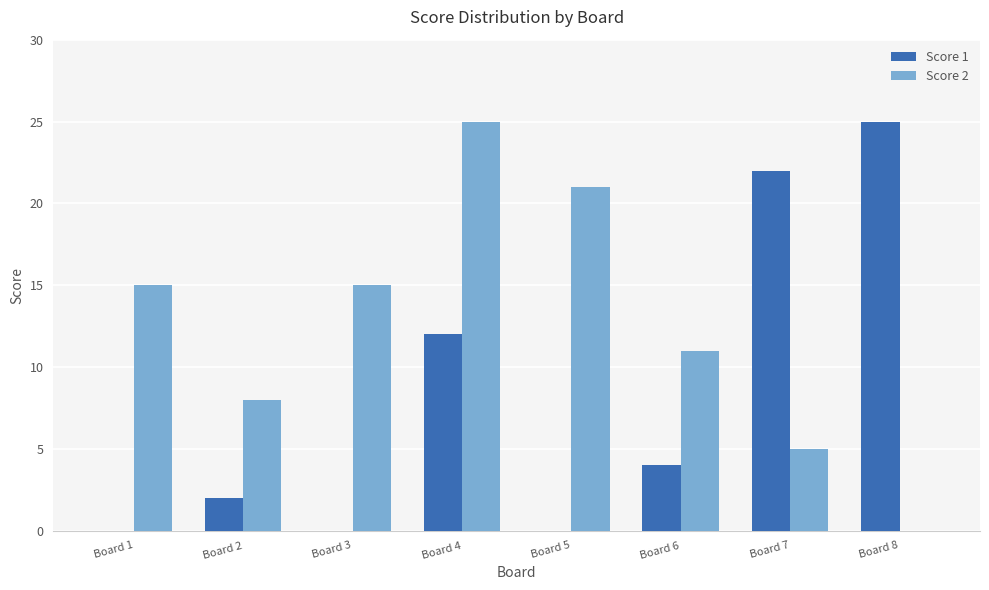

How many categories are shown in the chart?

8